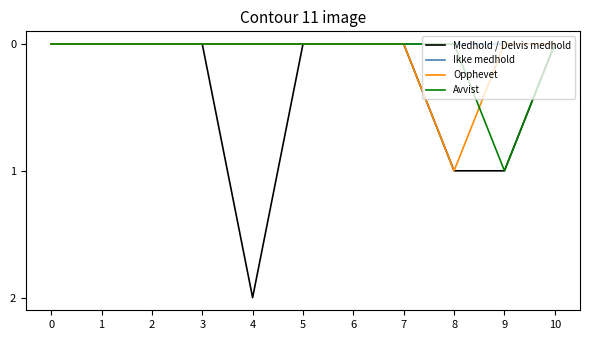

At which category does the chart reach its peak across all series?

4